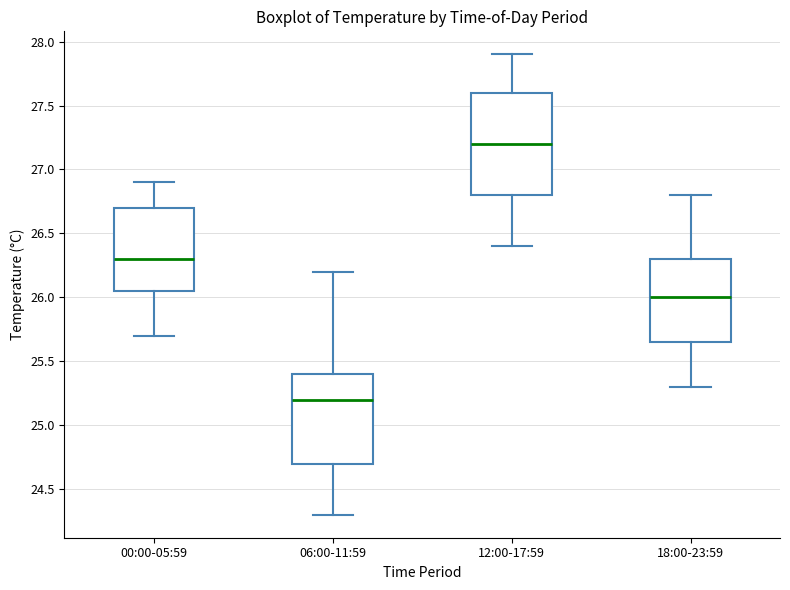

Comparing the boxes themselves (not the whiskers), which one is the tallest?

12:00-17:59